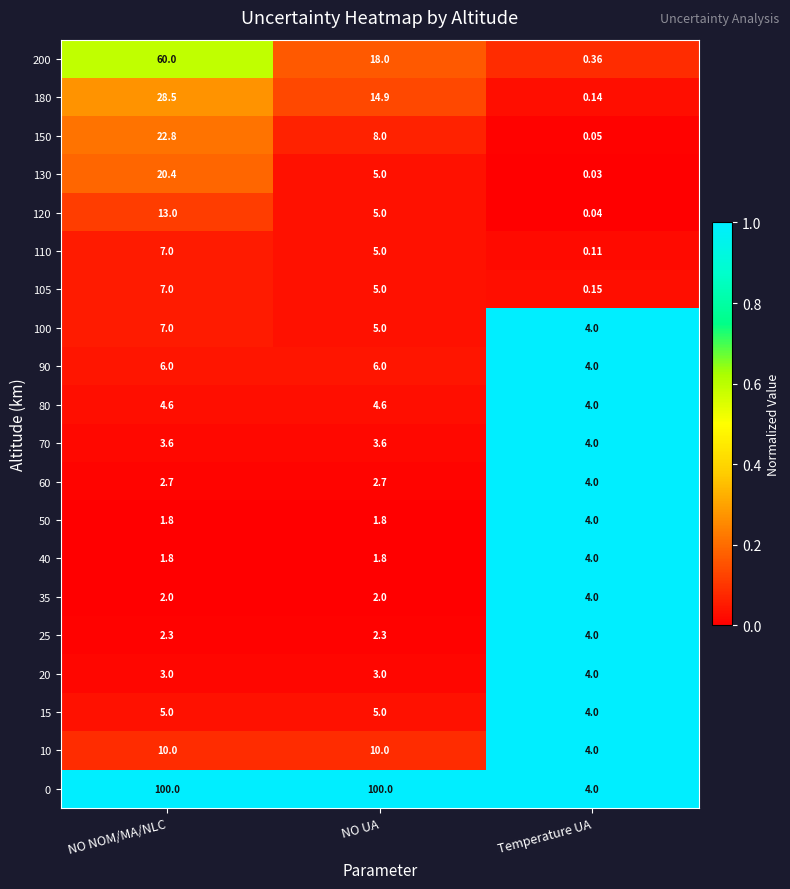

At which category is the sum across all series the highest?

NO NOM/MA/NLC